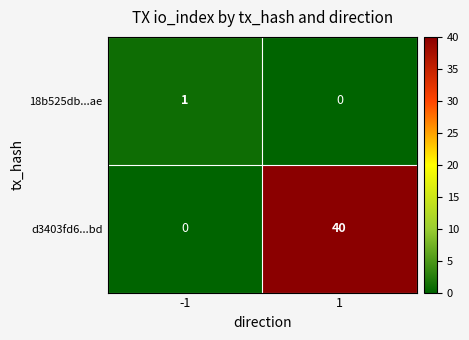

Count the number of data series in this chart.

2